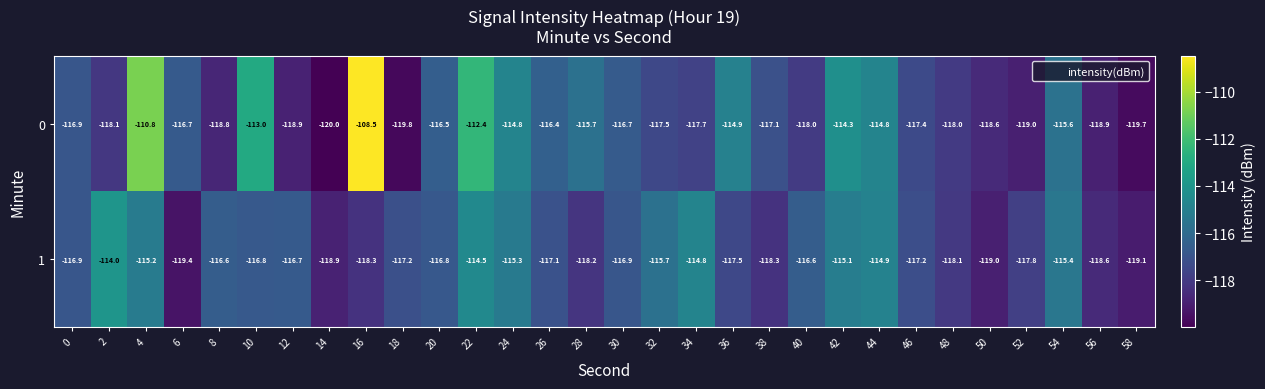

True or false: 1 has a value of -114.5 at 22.

True